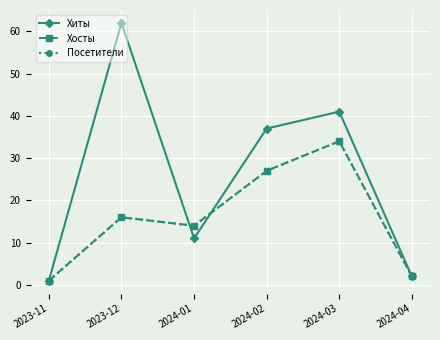

List the series in order of their peak value, lowest first.

Хосты, Посетители, Хиты